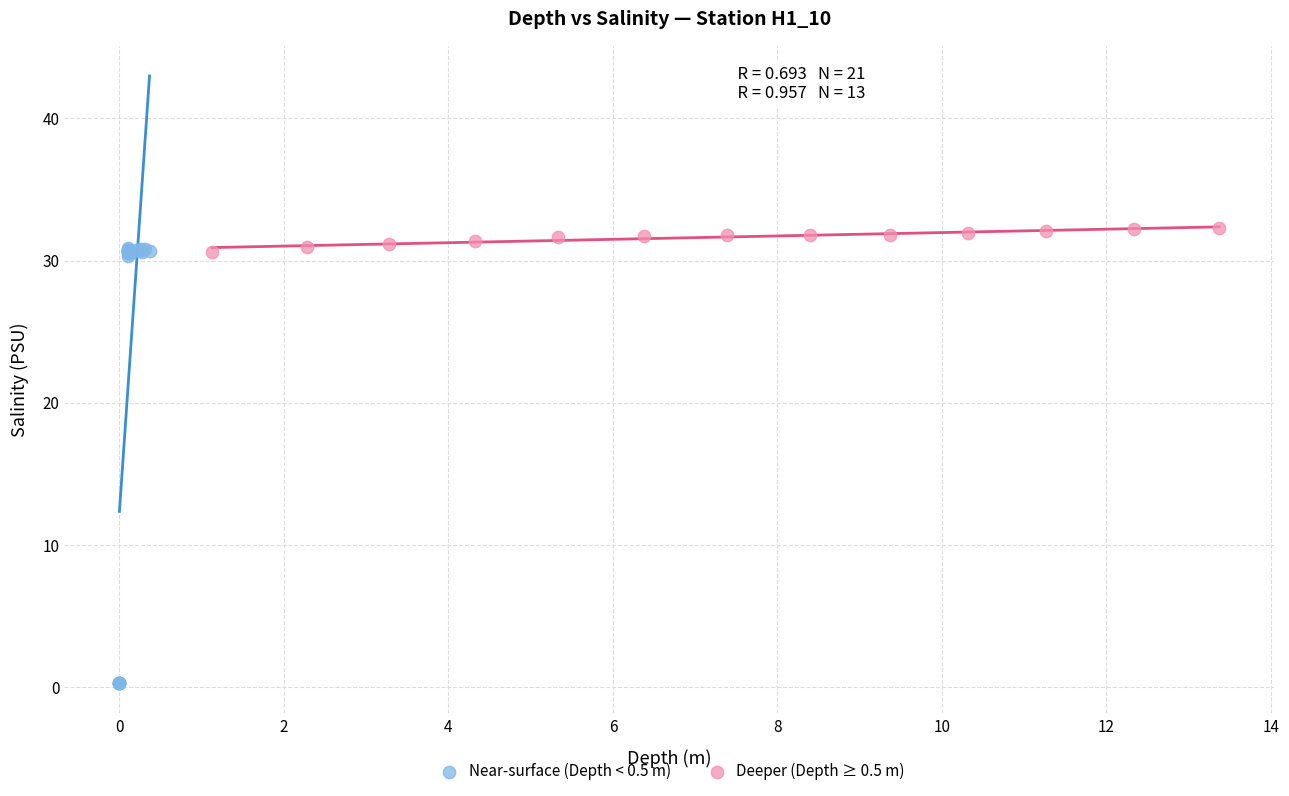

Which series contains the lowest Y value?

Near-surface (Depth < 0.5 m)